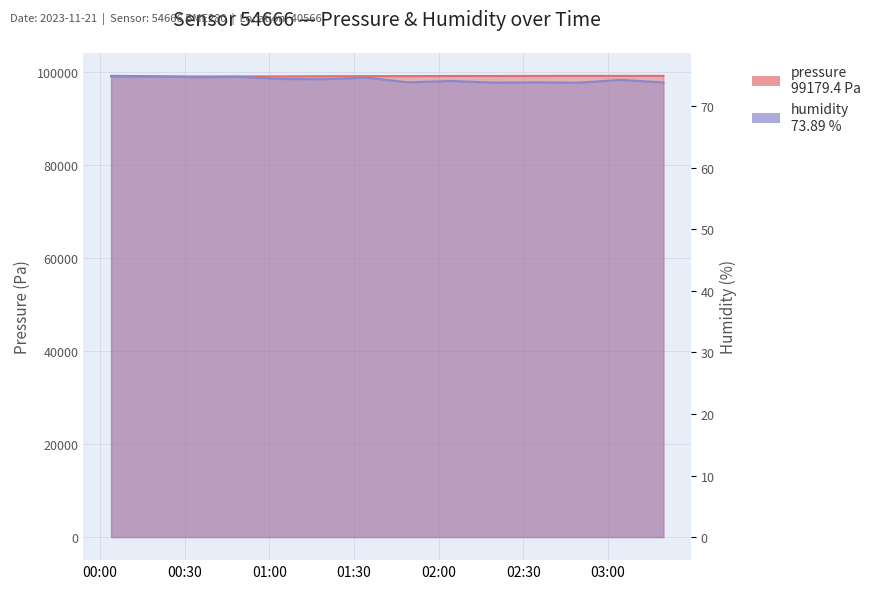

What is the label of the 13th point from the right?

2023-11-21T00:18:57